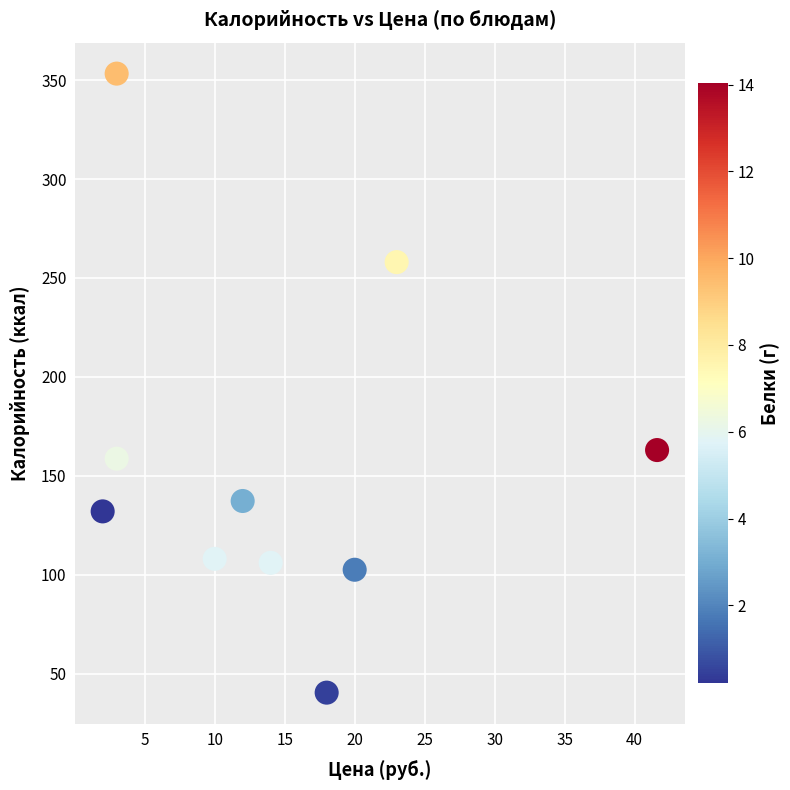

What Y value in the scatter plot is closest to 196?

163.0